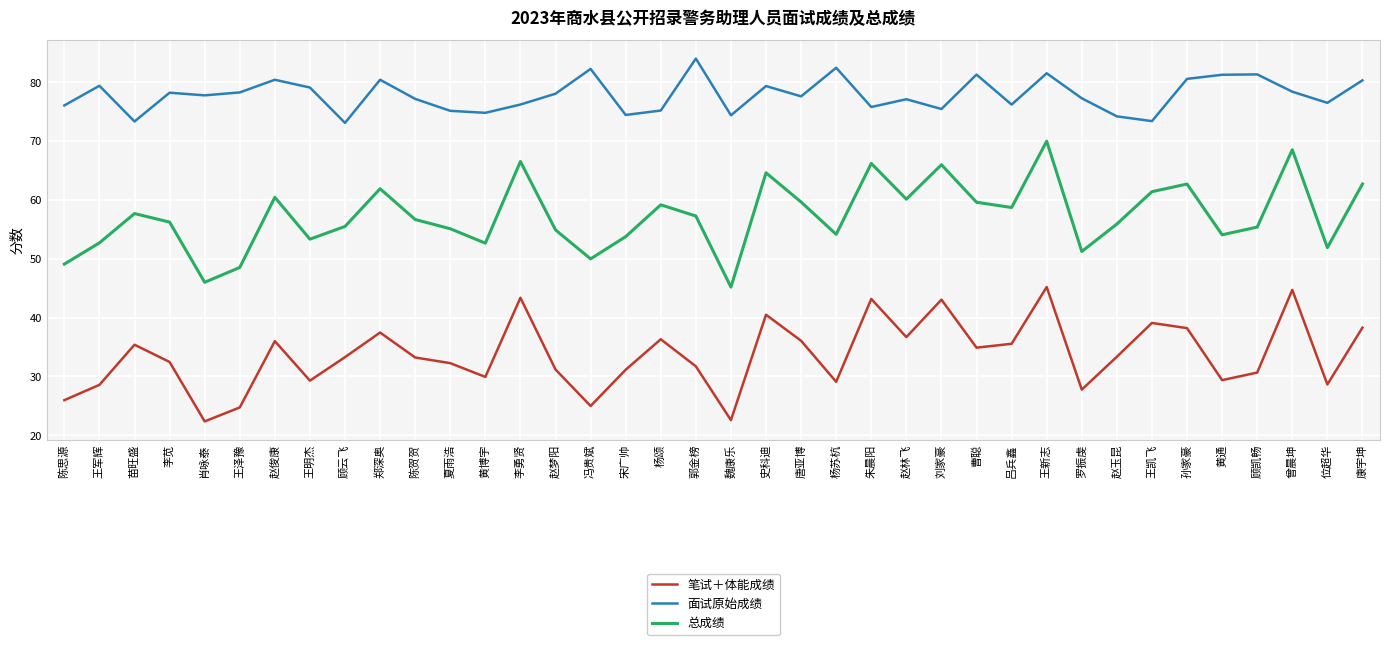

What is the average value of the 面试原始成绩 series?

77.8